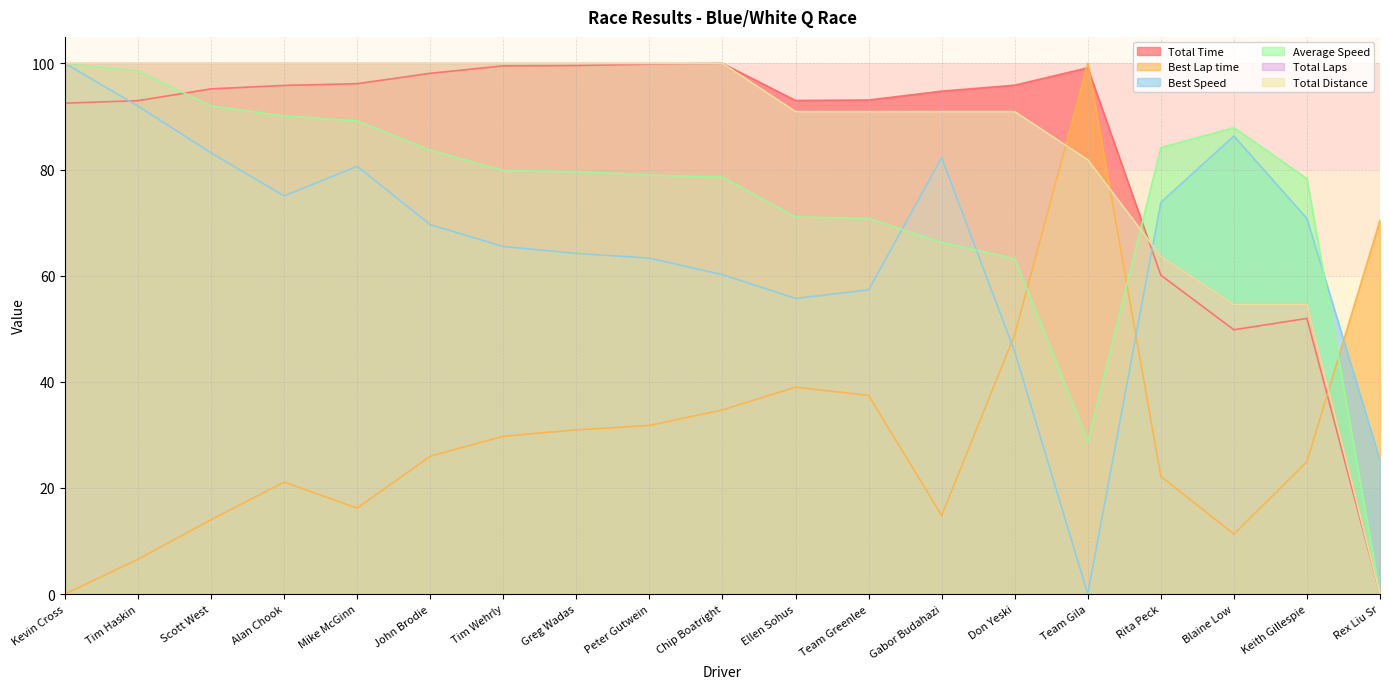

The value of Total Distance at Alan Chook is 100.0. True or false?

True